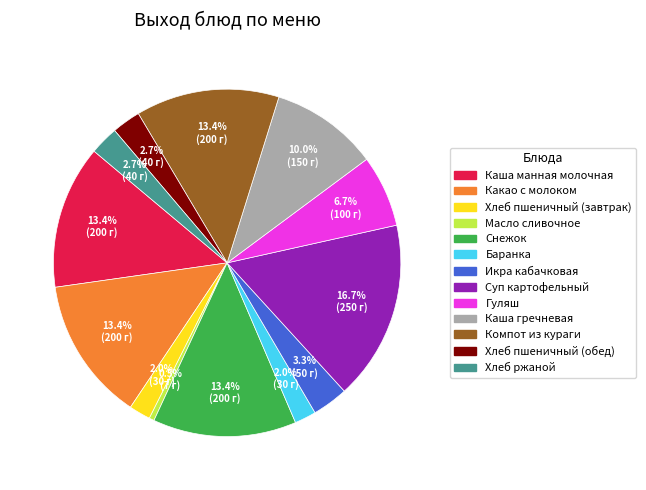

What is the smallest slice in the pie chart?

Масло сливочное